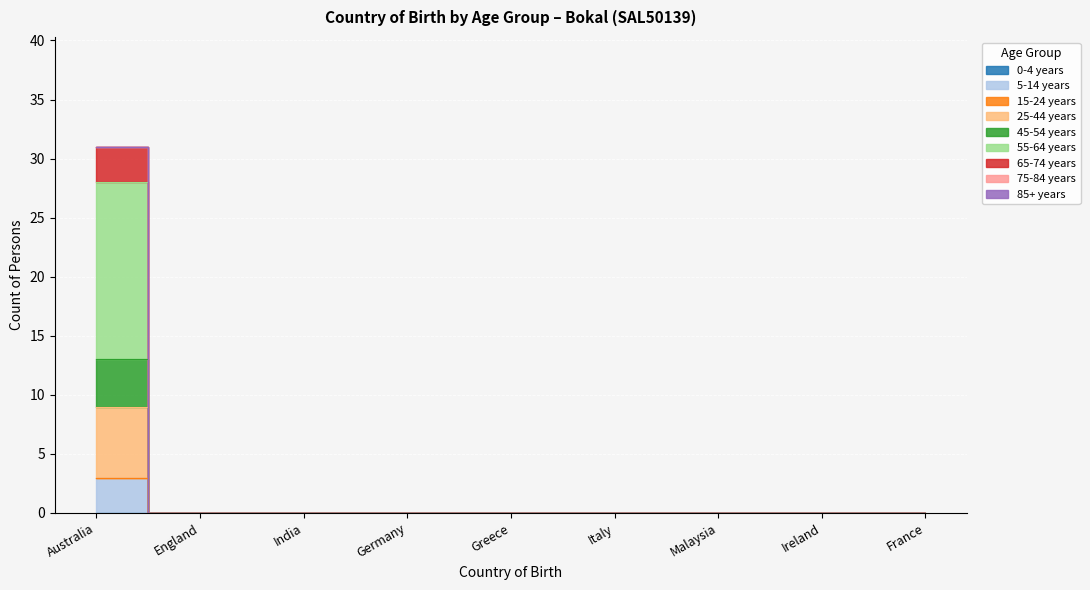

At which label does 55-64 years reach its minimum?

England